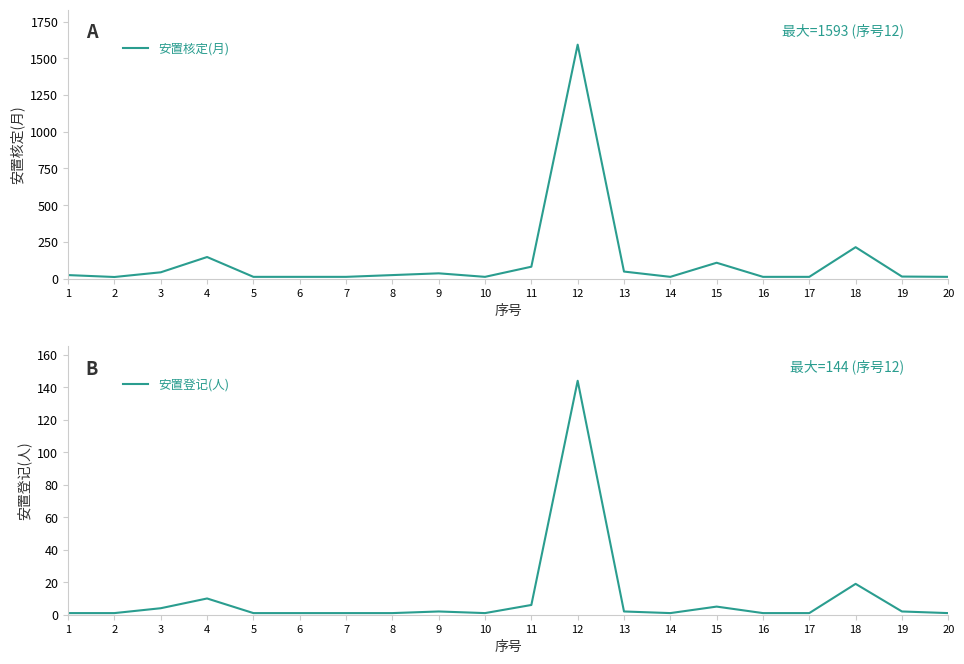

What is the sum of the 安置核定(月) values at 13 and 16?

60